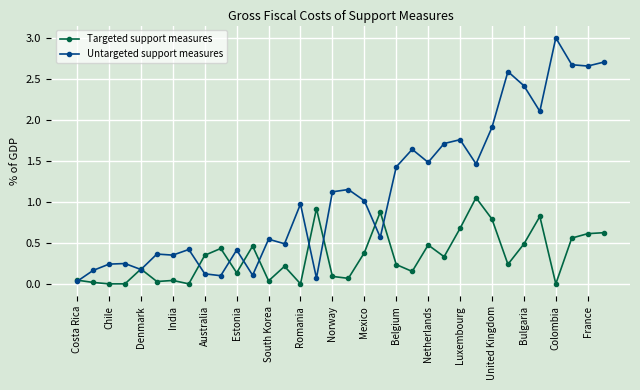

List the series in order of their overall mean, lowest first.

Targeted support measures, Untargeted support measures